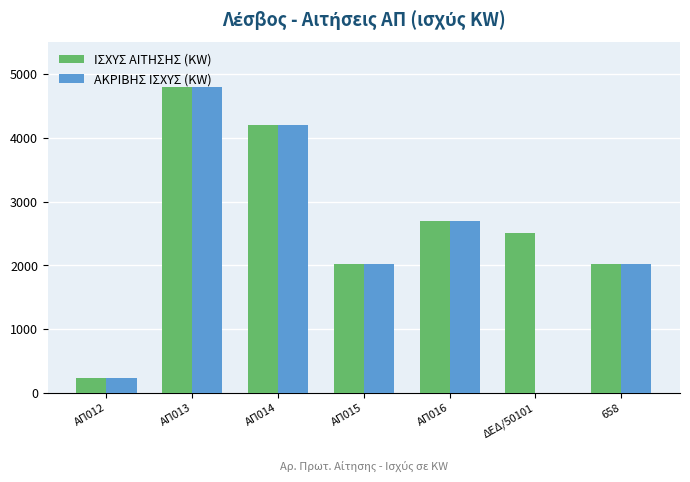

What is the sum of all ΑΚΡΙΒΗΣ ΙΣΧΥΣ (KW) values?

15975